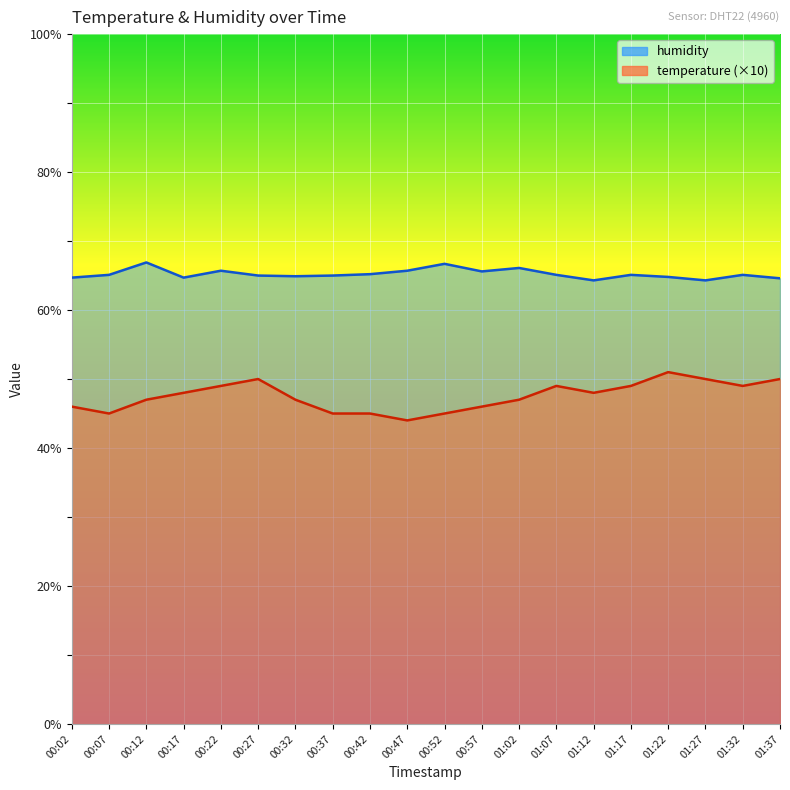

What is the value of the temperature point at the 16th from the left?

49.0